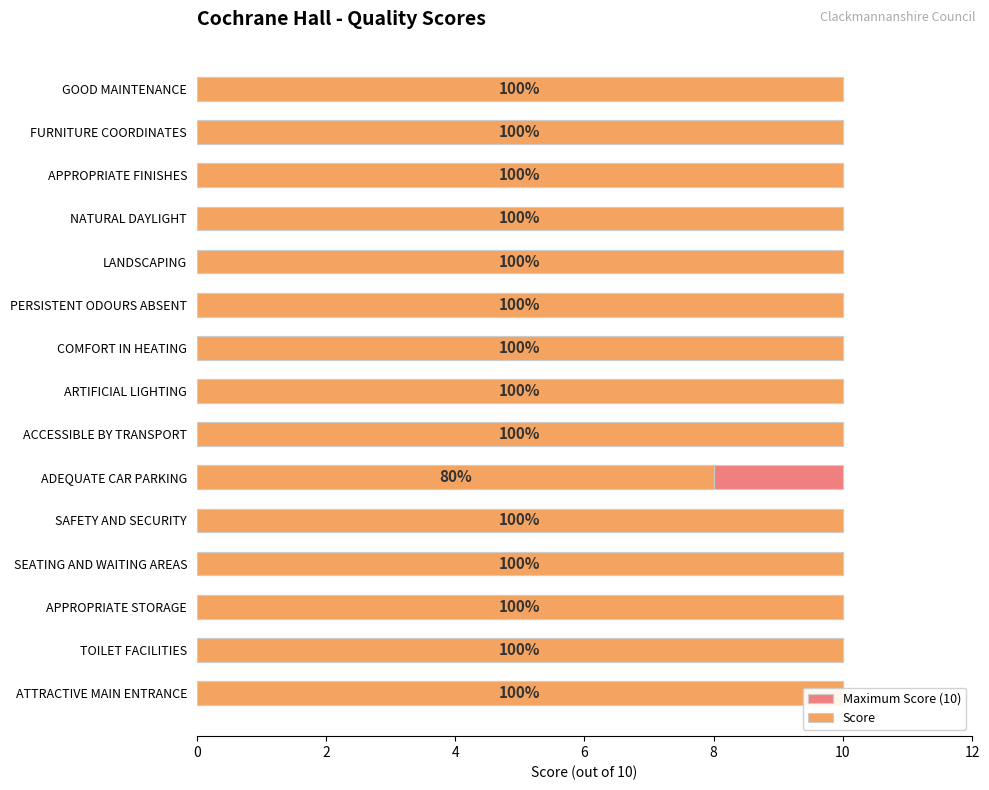

List the series in order of their overall mean, lowest first.

Maximum Score (10), Score